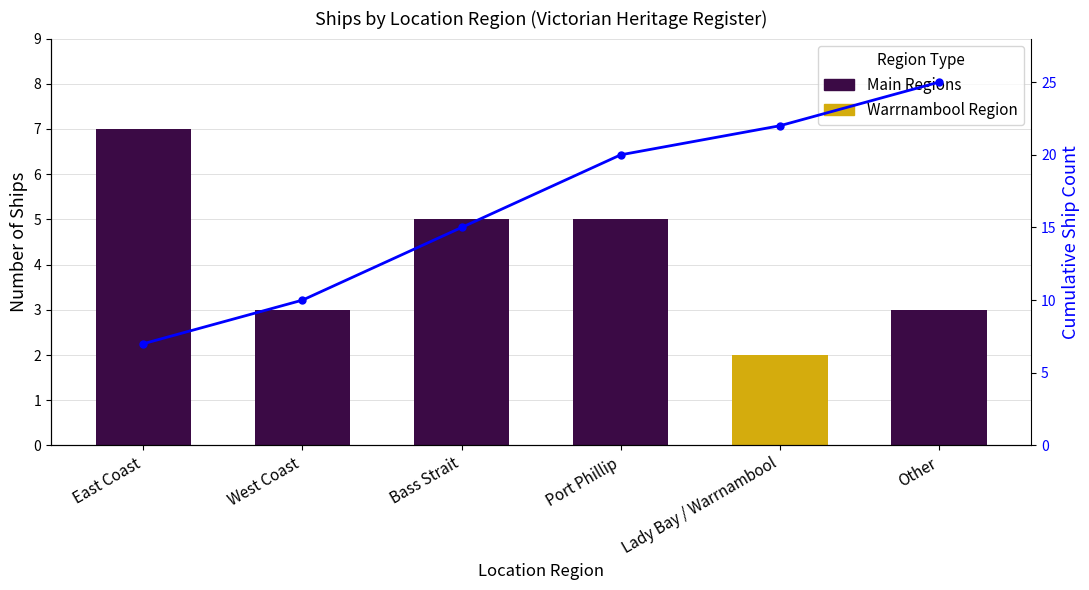

Are the bars horizontal?

No